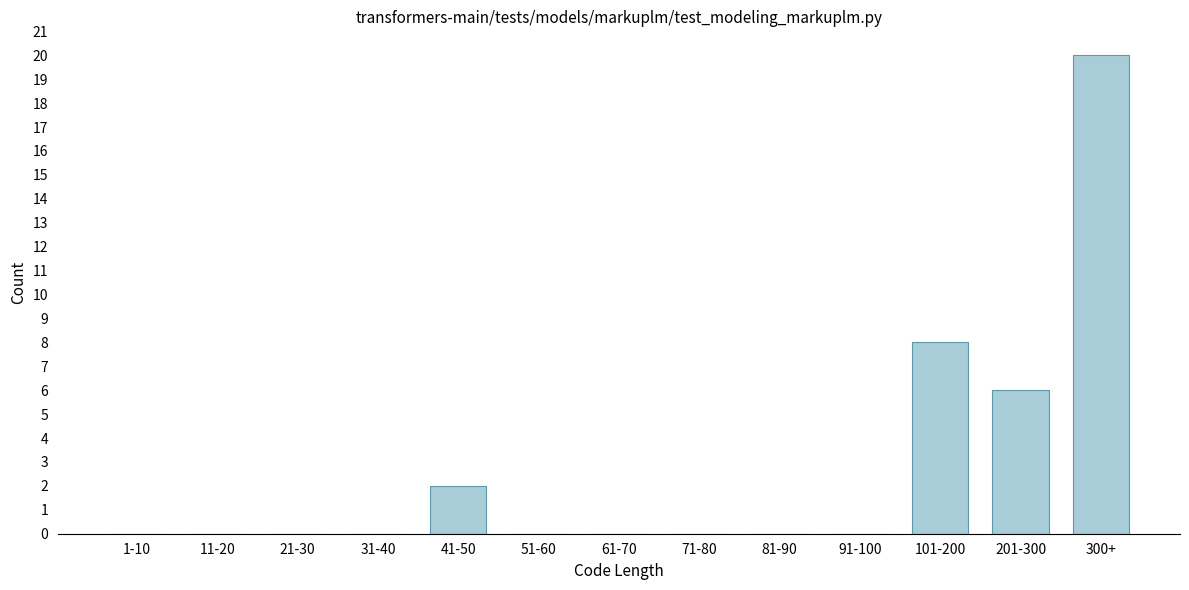

Reading right to left, extract all data points from this chart.

300+=20	201-300=6	101-200=8	91-100=0	81-90=0	71-80=0	61-70=0	51-60=0	41-50=2	31-40=0	21-30=0	11-20=0	1-10=0